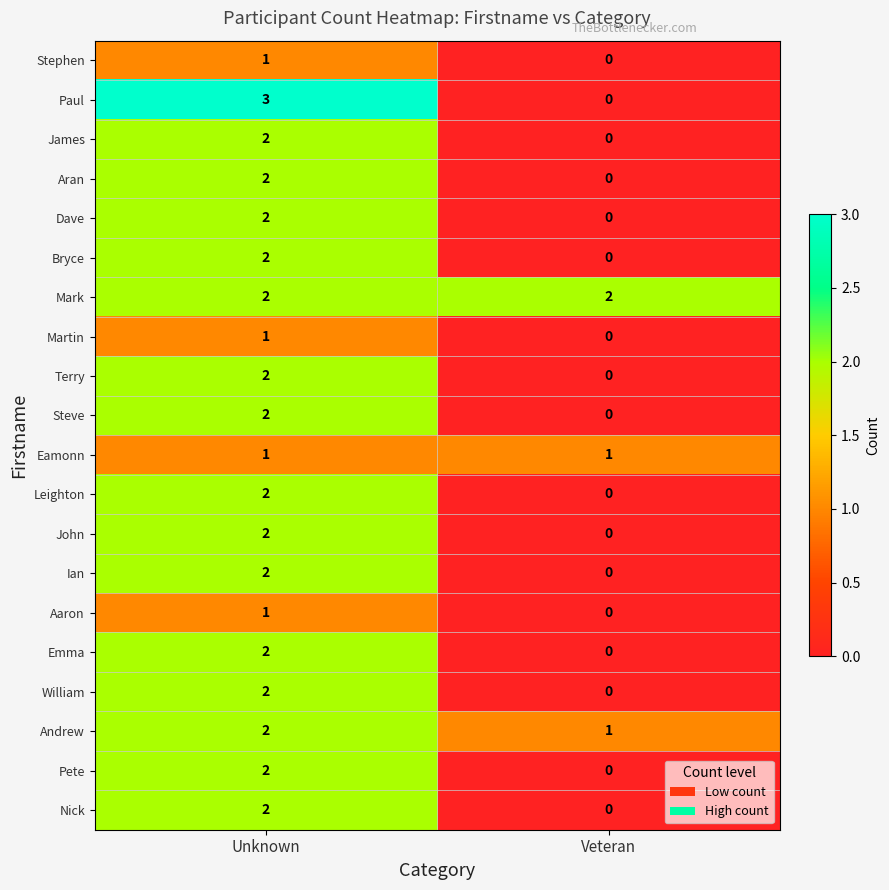

At which category is the sum across all series the highest?

Unknown